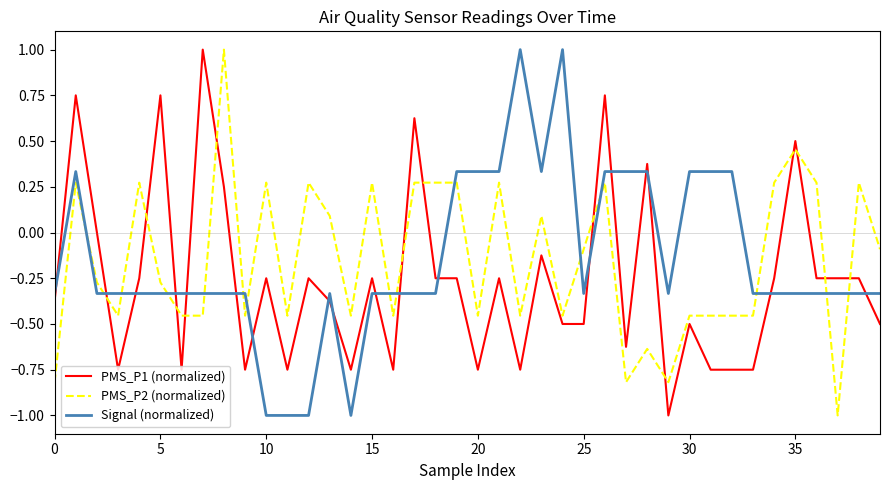

Which series ends up on top after the final intersection of Signal (normalized) and PMS_P2 (normalized)?

PMS_P2 (normalized)